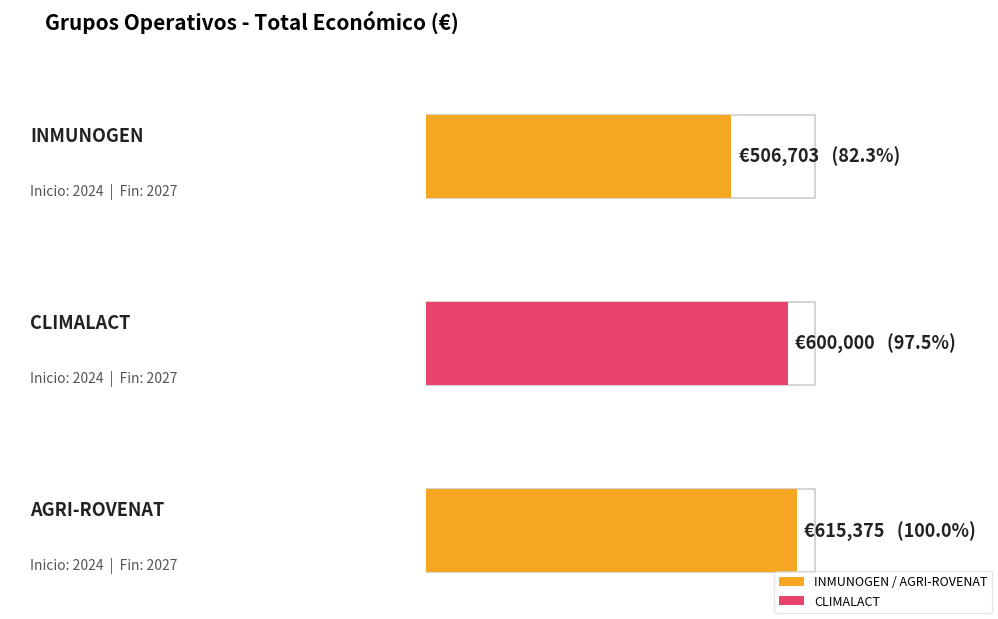

How many bars are there in total?

3